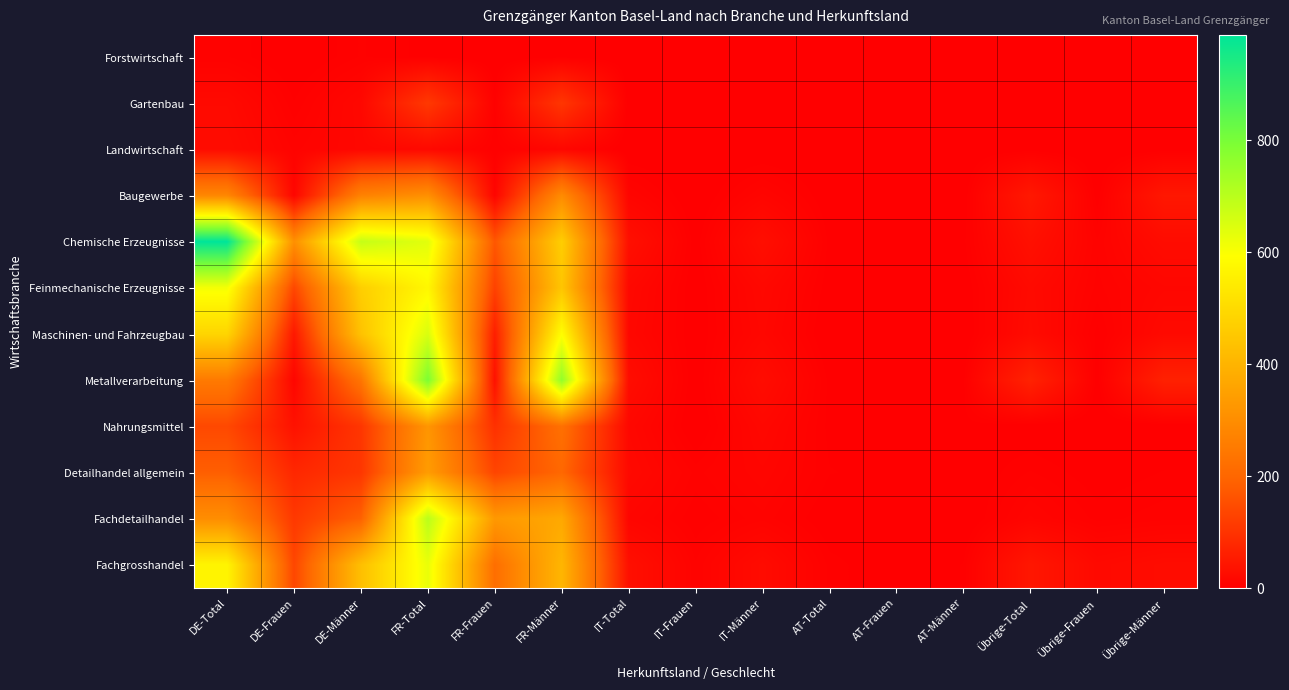

Reading right to left, extract all data points from this chart.

Forstwirtschaft: Übrige-Männer=0	Übrige-Frauen=2	Übrige-Total=2	AT-Männer=0	AT-Frauen=0	AT-Total=0	IT-Männer=0	IT-Frauen=0	IT-Total=0	FR-Männer=3	FR-Frauen=0	FR-Total=3	DE-Männer=6	DE-Frauen=0	DE-Total=6
Gartenbau: Übrige-Männer=1	Übrige-Frauen=1	Übrige-Total=2	AT-Männer=0	AT-Frauen=0	AT-Total=0	IT-Männer=1	IT-Frauen=0	IT-Total=1	FR-Männer=106	FR-Frauen=5	FR-Total=111	DE-Männer=17	DE-Frauen=4	DE-Total=21
Landwirtschaft: Übrige-Männer=2	Übrige-Frauen=0	Übrige-Total=2	AT-Männer=0	AT-Frauen=0	AT-Total=0	IT-Männer=0	IT-Frauen=0	IT-Total=0	FR-Männer=15	FR-Frauen=4	FR-Total=19	DE-Männer=16	DE-Frauen=9	DE-Total=25
Baugewerbe: Übrige-Männer=47	Übrige-Frauen=2	Übrige-Total=49	AT-Männer=1	AT-Frauen=0	AT-Total=1	IT-Männer=12	IT-Frauen=0	IT-Total=12	FR-Männer=295	FR-Frauen=11	FR-Total=306	DE-Männer=270	DE-Frauen=13	DE-Total=283
Chemische Erzeugnisse: Übrige-Männer=25	Übrige-Frauen=8	Übrige-Total=33	AT-Männer=3	AT-Frauen=0	AT-Total=3	IT-Männer=30	IT-Frauen=2	IT-Total=32	FR-Männer=467	FR-Frauen=170	FR-Total=637	DE-Männer=682	DE-Frauen=306	DE-Total=988
Feinmechanische Erzeugnisse: Übrige-Männer=15	Übrige-Frauen=7	Übrige-Total=22	AT-Männer=1	AT-Frauen=1	AT-Total=2	IT-Männer=18	IT-Frauen=1	IT-Total=19	FR-Männer=445	FR-Frauen=129	FR-Total=574	DE-Männer=469	DE-Frauen=139	DE-Total=608
Maschinen- und Fahrzeugbau: Übrige-Männer=21	Übrige-Frauen=3	Übrige-Total=24	AT-Männer=0	AT-Frauen=0	AT-Total=0	IT-Männer=16	IT-Frauen=1	IT-Total=17	FR-Männer=591	FR-Frauen=61	FR-Total=652	DE-Männer=437	DE-Frauen=49	DE-Total=486
Metallverarbeitung: Übrige-Männer=66	Übrige-Frauen=2	Übrige-Total=68	AT-Männer=3	AT-Frauen=0	AT-Total=3	IT-Männer=26	IT-Frauen=1	IT-Total=27	FR-Männer=760	FR-Frauen=35	FR-Total=795	DE-Männer=237	DE-Frauen=13	DE-Total=250
Nahrungsmittel: Übrige-Männer=1	Übrige-Frauen=0	Übrige-Total=1	AT-Männer=3	AT-Frauen=0	AT-Total=3	IT-Männer=17	IT-Frauen=0	IT-Total=17	FR-Männer=225	FR-Frauen=96	FR-Total=321	DE-Männer=106	DE-Frauen=36	DE-Total=142
Detailhandel allgemein: Übrige-Männer=4	Übrige-Frauen=2	Übrige-Total=6	AT-Männer=1	AT-Frauen=3	AT-Total=4	IT-Männer=13	IT-Frauen=7	IT-Total=20	FR-Männer=203	FR-Frauen=135	FR-Total=338	DE-Männer=107	DE-Frauen=78	DE-Total=185
Fachdetailhandel: Übrige-Männer=7	Übrige-Frauen=5	Übrige-Total=12	AT-Männer=0	AT-Frauen=1	AT-Total=1	IT-Männer=9	IT-Frauen=4	IT-Total=13	FR-Männer=371	FR-Frauen=329	FR-Total=700	DE-Männer=190	DE-Frauen=111	DE-Total=301
Fachgrosshandel: Übrige-Männer=26	Übrige-Frauen=20	Übrige-Total=46	AT-Männer=4	AT-Frauen=1	AT-Total=5	IT-Männer=24	IT-Frauen=8	IT-Total=32	FR-Männer=405	FR-Frauen=220	FR-Total=625	DE-Männer=429	DE-Frauen=138	DE-Total=567